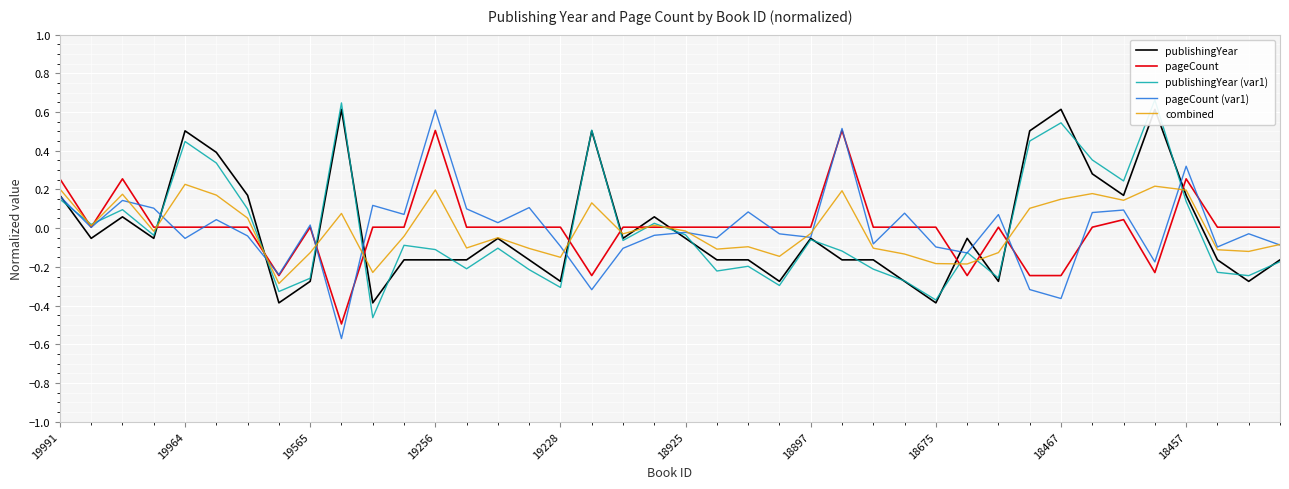

True or false: publishingYear has a value of -0.3 at 30.

True